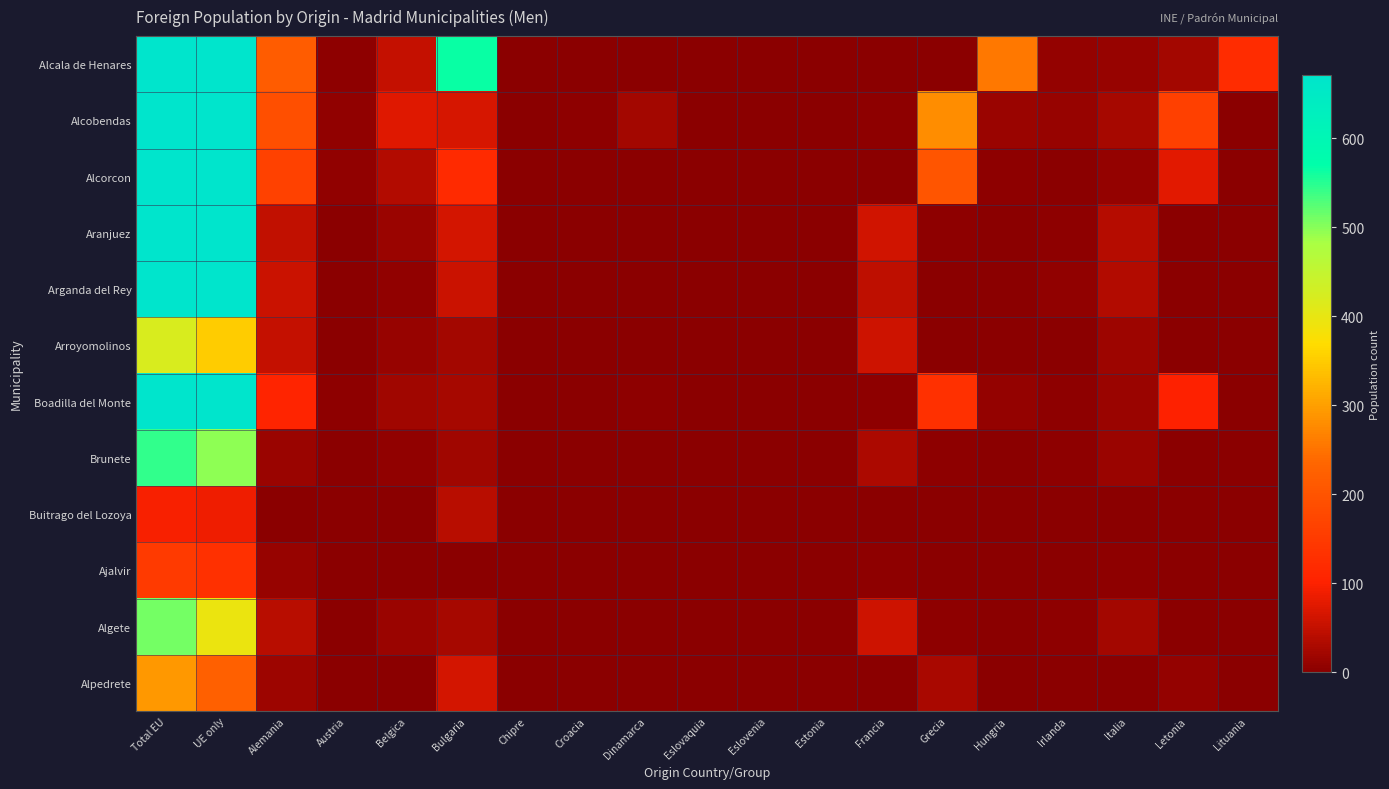

Reading right to left, list all the values displayed in this chart.

Alcala de Henares: Lituania=122	Letonia=23	Italia=12	Irlanda=9	Hungria=255	Grecia=1	Francia=1	Estonia=1	Eslovenia=1	Eslovaquia=1	Dinamarca=1	Croacia=2	Chipre=1	Bulgaria=564	Belgica=52	Austria=5	Alemania=216	UE only=7080	Total EU=8125
Alcobendas: Lituania=1	Letonia=160	Italia=24	Irlanda=13	Hungria=15	Grecia=278	Francia=5	Estonia=0	Eslovenia=2	Eslovaquia=1	Dinamarca=21	Croacia=4	Chipre=0	Bulgaria=68	Belgica=74	Austria=7	Alemania=189	UE only=1580	Total EU=2357
Alcorcon: Lituania=0	Letonia=77	Italia=9	Irlanda=2	Hungria=5	Grecia=204	Francia=1	Estonia=1	Eslovenia=0	Eslovaquia=0	Dinamarca=2	Croacia=2	Chipre=0	Bulgaria=119	Belgica=35	Austria=6	Alemania=165	UE only=1774	Total EU=2899
Aranjuez: Lituania=0	Letonia=1	Italia=38	Irlanda=3	Hungria=2	Grecia=4	Francia=62	Estonia=1	Eslovenia=0	Eslovaquia=0	Dinamarca=0	Croacia=0	Chipre=0	Bulgaria=64	Belgica=15	Austria=0	Alemania=48	UE only=995	Total EU=1131
Arganda del Rey: Lituania=0	Letonia=0	Italia=35	Irlanda=7	Hungria=2	Grecia=2	Francia=45	Estonia=0	Eslovenia=0	Eslovaquia=0	Dinamarca=1	Croacia=0	Chipre=0	Bulgaria=56	Belgica=6	Austria=1	Alemania=56	UE only=3527	Total EU=3681
Arroyomolinos: Lituania=0	Letonia=2	Italia=17	Irlanda=1	Hungria=0	Grecia=2	Francia=60	Estonia=0	Eslovenia=0	Eslovaquia=1	Dinamarca=1	Croacia=0	Chipre=0	Bulgaria=21	Belgica=12	Austria=1	Alemania=50	UE only=351	Total EU=420
Boadilla del Monte: Lituania=2	Letonia=102	Italia=15	Irlanda=4	Hungria=10	Grecia=130	Francia=4	Estonia=0	Eslovenia=0	Eslovaquia=0	Dinamarca=4	Croacia=2	Chipre=2	Bulgaria=25	Belgica=20	Austria=4	Alemania=107	UE only=729	Total EU=974
Brunete: Lituania=0	Letonia=0	Italia=14	Irlanda=5	Hungria=0	Grecia=4	Francia=31	Estonia=0	Eslovenia=0	Eslovaquia=0	Dinamarca=0	Croacia=0	Chipre=0	Bulgaria=19	Belgica=7	Austria=0	Alemania=15	UE only=496	Total EU=545
Buitrago del Lozoya: Lituania=0	Letonia=0	Italia=1	Irlanda=0	Hungria=0	Grecia=0	Francia=1	Estonia=0	Eslovenia=0	Eslovaquia=0	Dinamarca=0	Croacia=0	Chipre=0	Bulgaria=41	Belgica=0	Austria=0	Alemania=1	UE only=89	Total EU=96
Ajalvir: Lituania=0	Letonia=0	Italia=5	Irlanda=1	Hungria=0	Grecia=1	Francia=5	Estonia=0	Eslovenia=0	Eslovaquia=0	Dinamarca=0	Croacia=0	Chipre=0	Bulgaria=2	Belgica=2	Austria=0	Alemania=13	UE only=130	Total EU=151
Algete: Lituania=0	Letonia=0	Italia=23	Irlanda=4	Hungria=0	Grecia=4	Francia=58	Estonia=0	Eslovenia=2	Eslovaquia=0	Dinamarca=1	Croacia=1	Chipre=0	Bulgaria=24	Belgica=15	Austria=2	Alemania=40	UE only=395	Total EU=511
Alpedrete: Lituania=0	Letonia=8	Italia=2	Irlanda=0	Hungria=0	Grecia=27	Francia=2	Estonia=0	Eslovenia=0	Eslovaquia=0	Dinamarca=1	Croacia=0	Chipre=0	Bulgaria=65	Belgica=2	Austria=1	Alemania=18	UE only=223	Total EU=292